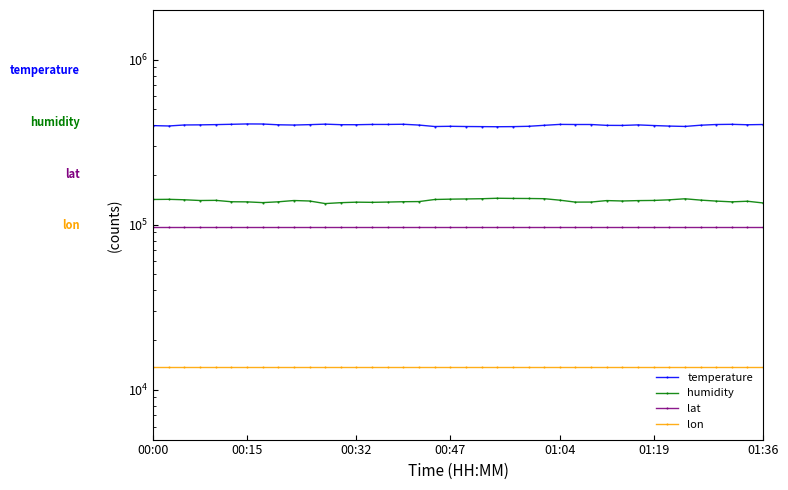

Which series changed the most between 7 and 38?

temperature